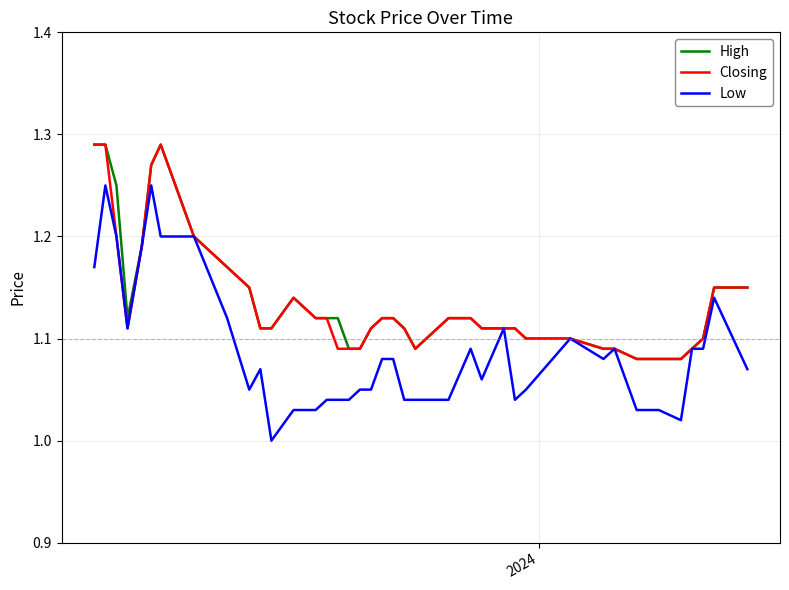

What is the difference between the maximum and minimum values in the Low series?

0.2